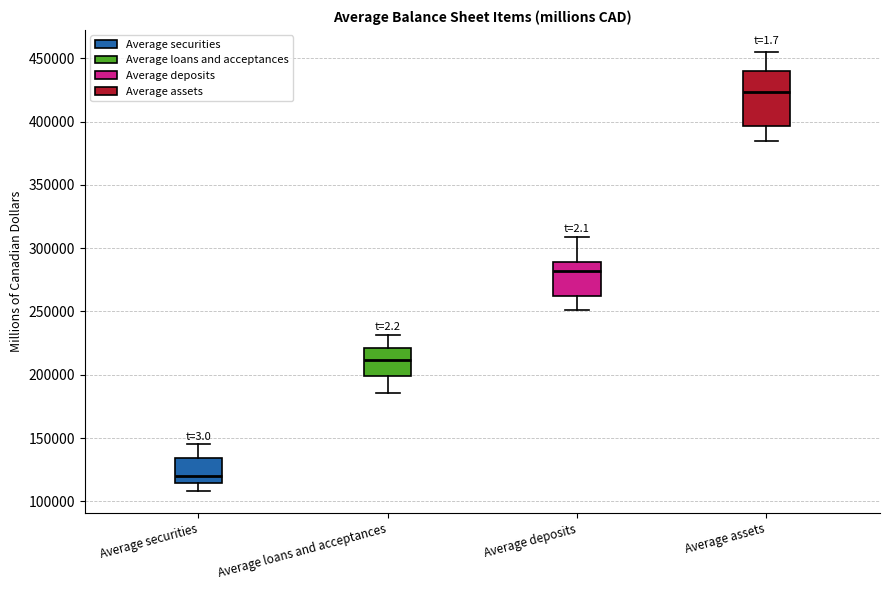

Which box's median line is the highest?

Average assets